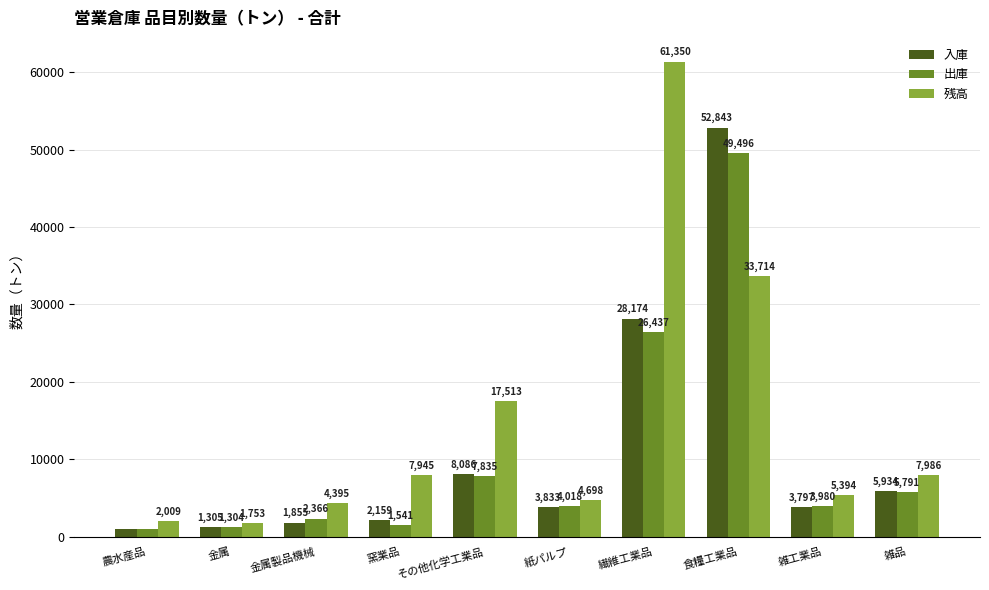

At which label is 出庫 closest to 25241?

繊維工業品